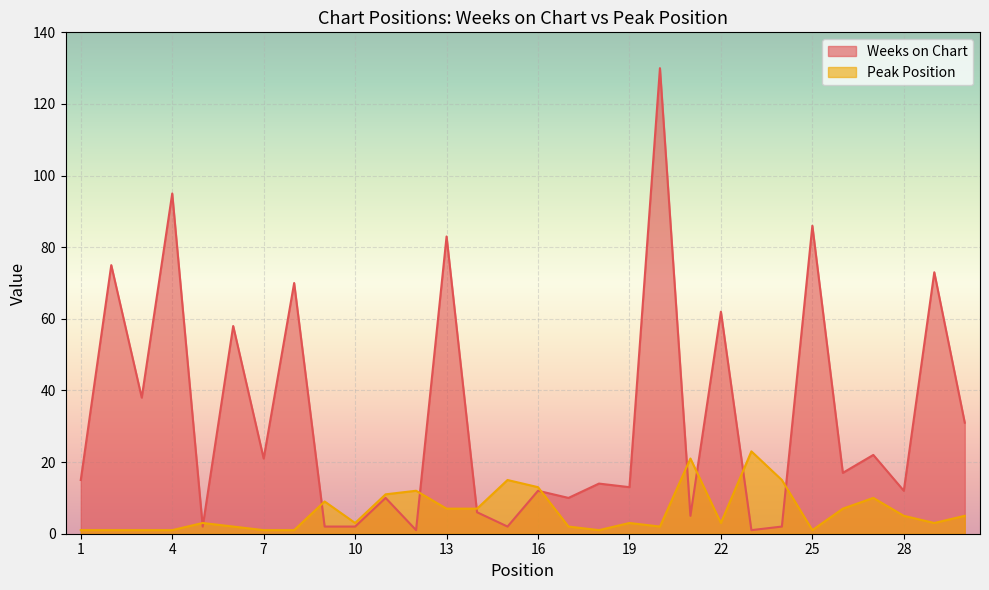

Does the chart display data point markers on the line(s)?

No